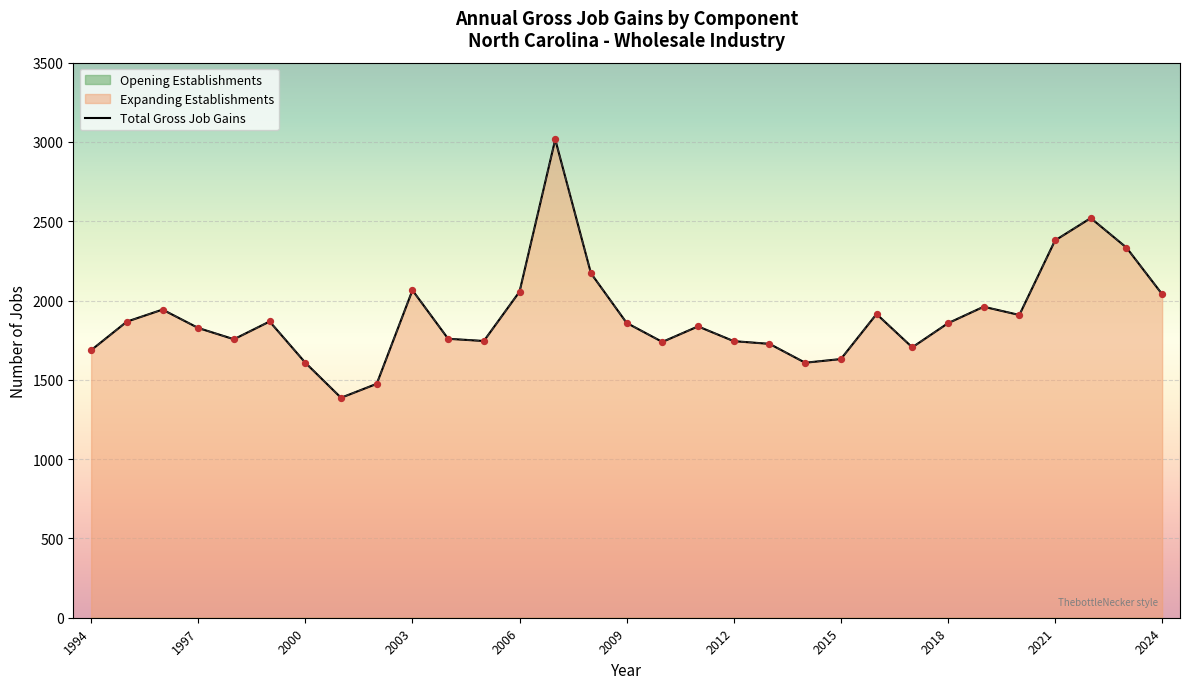

Is the value of Expanding Establishments at 1994 greater than the value of Total Gross Job Gains at 2000?

Yes